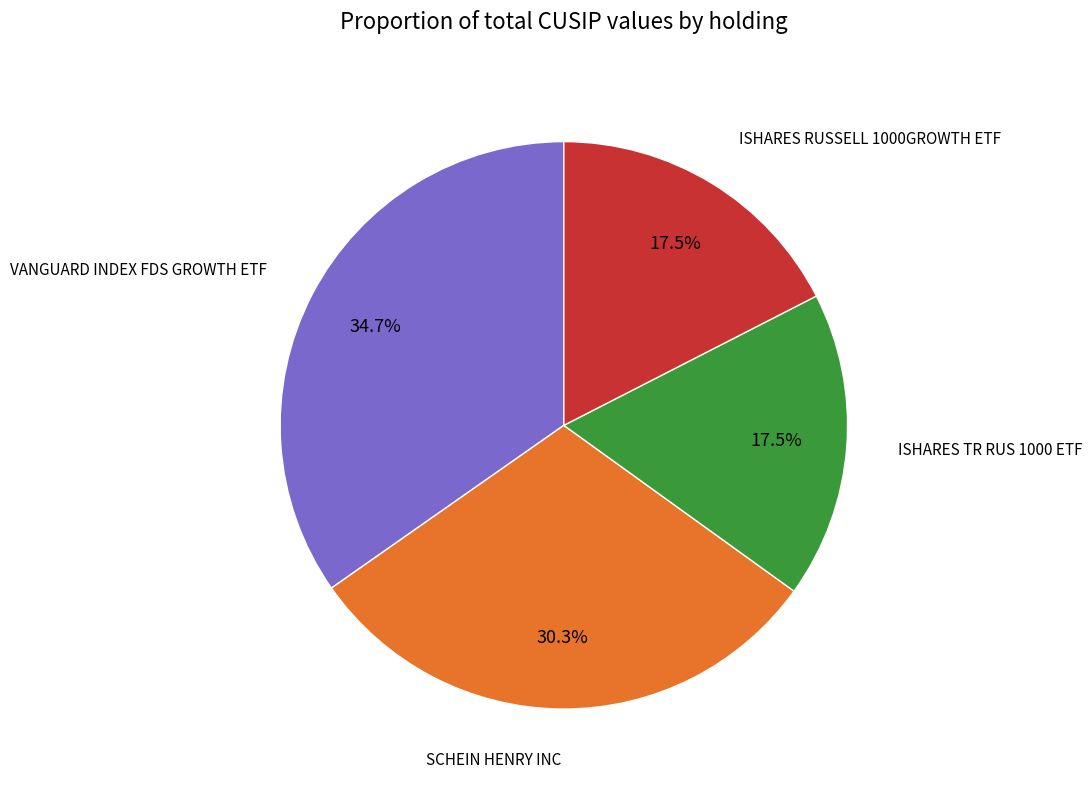

To the nearest percent, what portion does SCHEIN HENRY INC represent?

30%